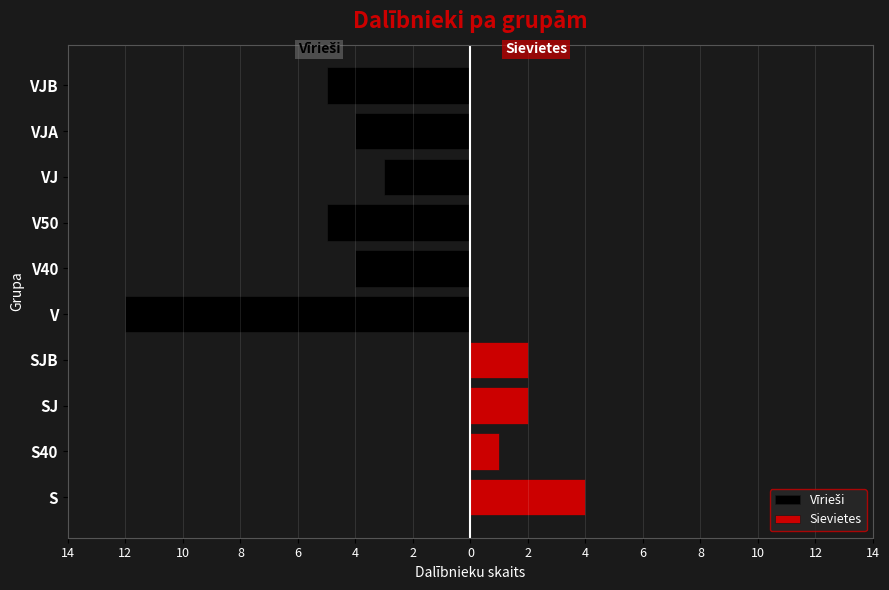

Between VJA and S40, which is larger?

S40